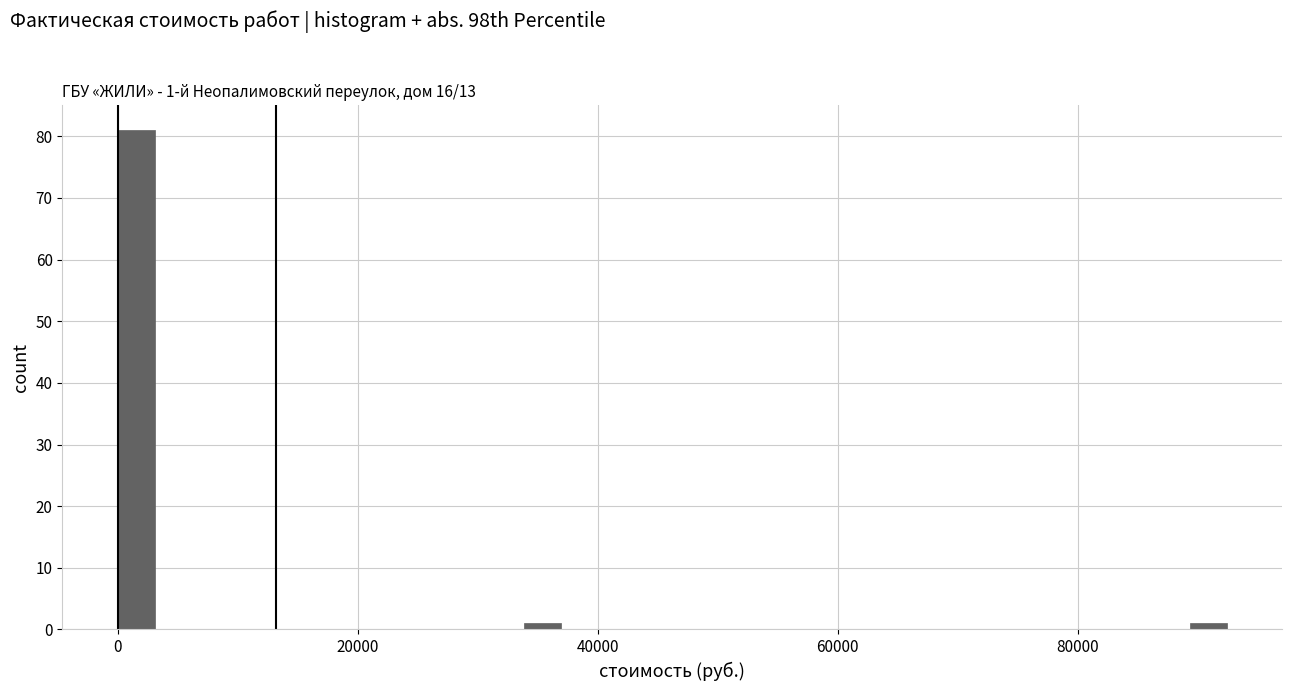

Read against the x-axis, roughly where is the centre of the tallest bar?

2000